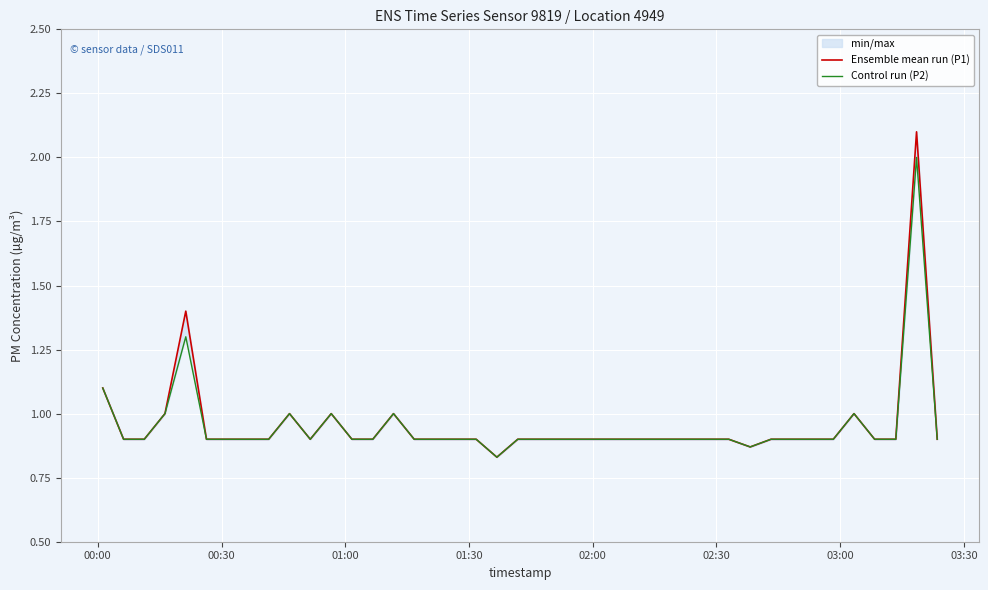

How many series are shown in this chart?

2